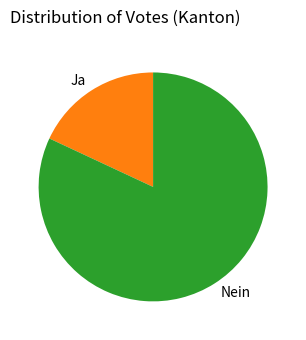

Rank the categories by value from lowest to highest.

Ja, Nein